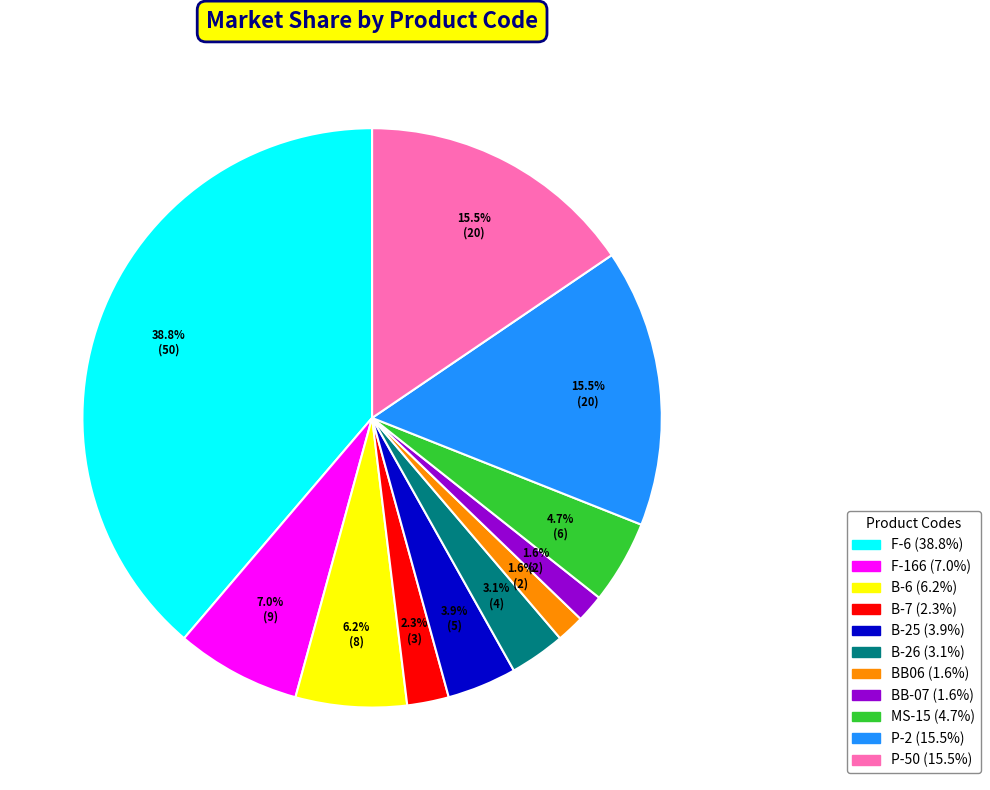

Between B-26 and MS-15, which is larger?

MS-15